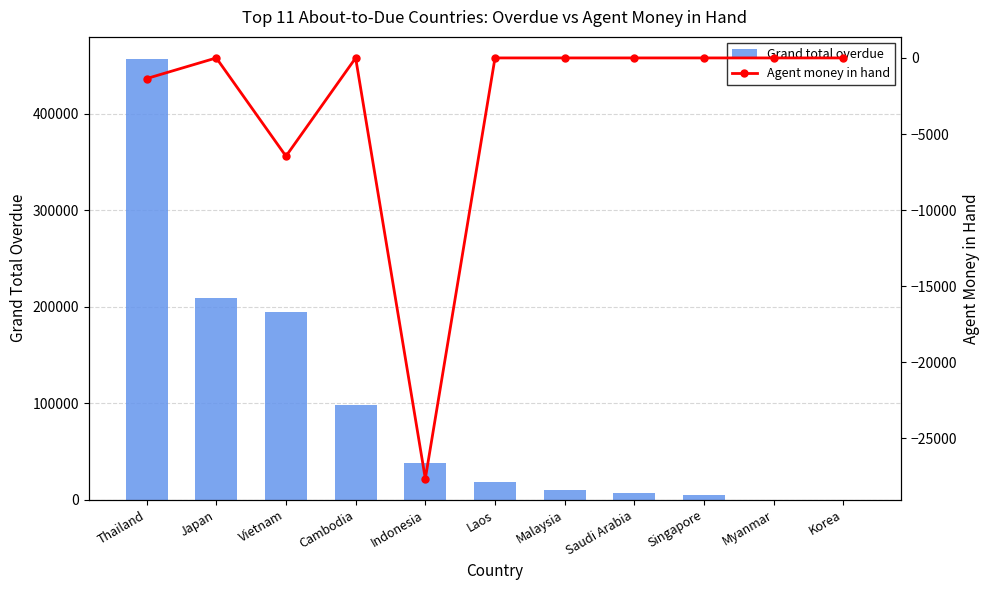

At which label does Agent money in hand reach its peak?

Japan